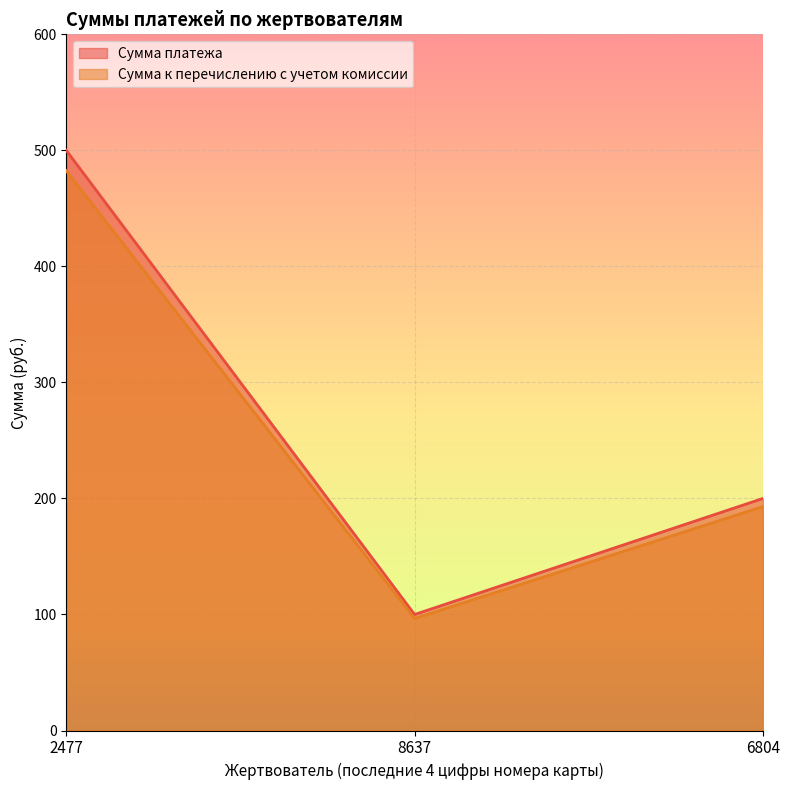

List the series in order of their overall mean, lowest first.

Сумма к перечислению с учетом комиссии, Сумма платежа